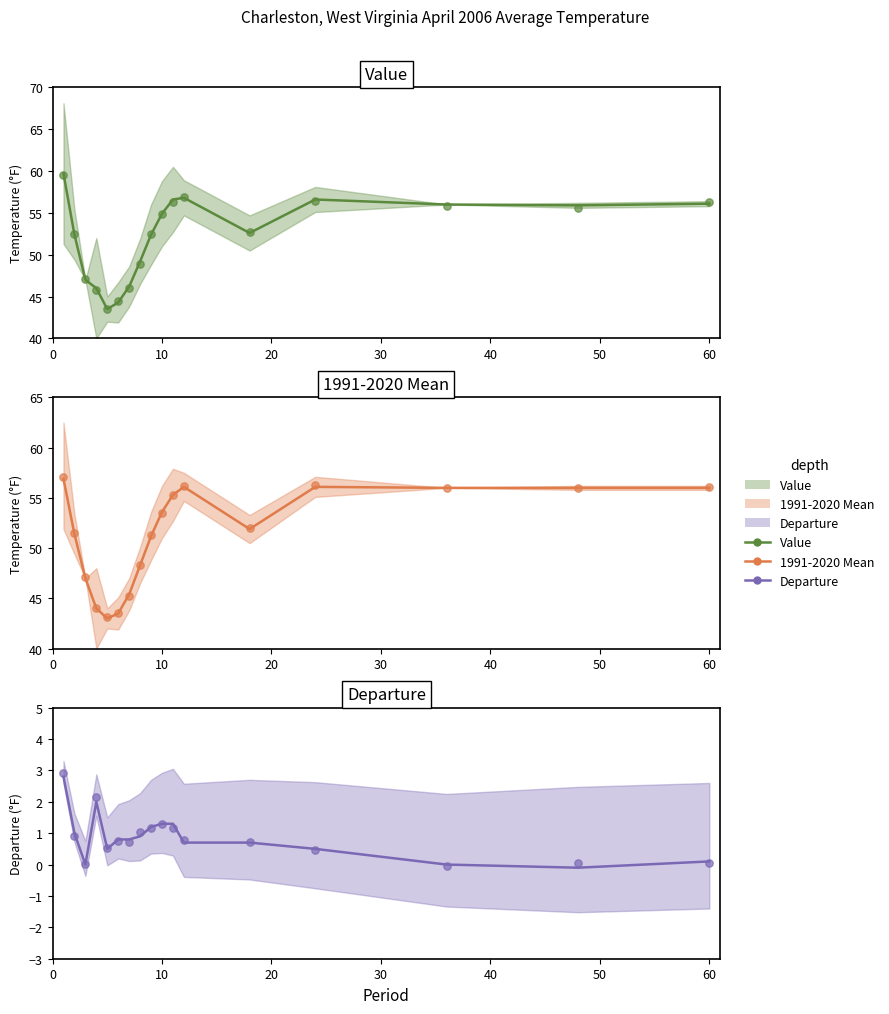

At how many categories does at least one series exceed 31?

17